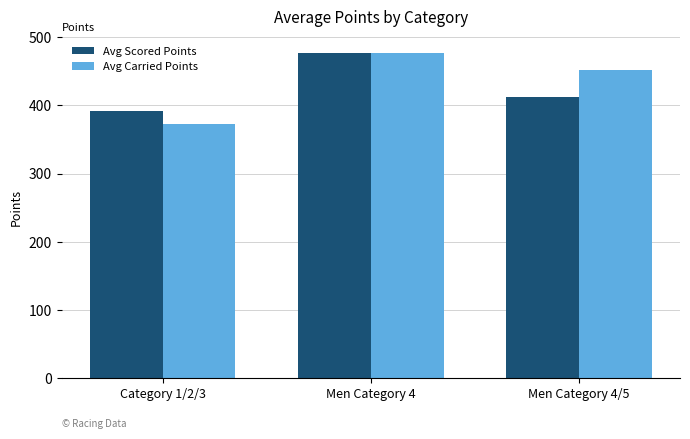

How many series are shown in this chart?

2